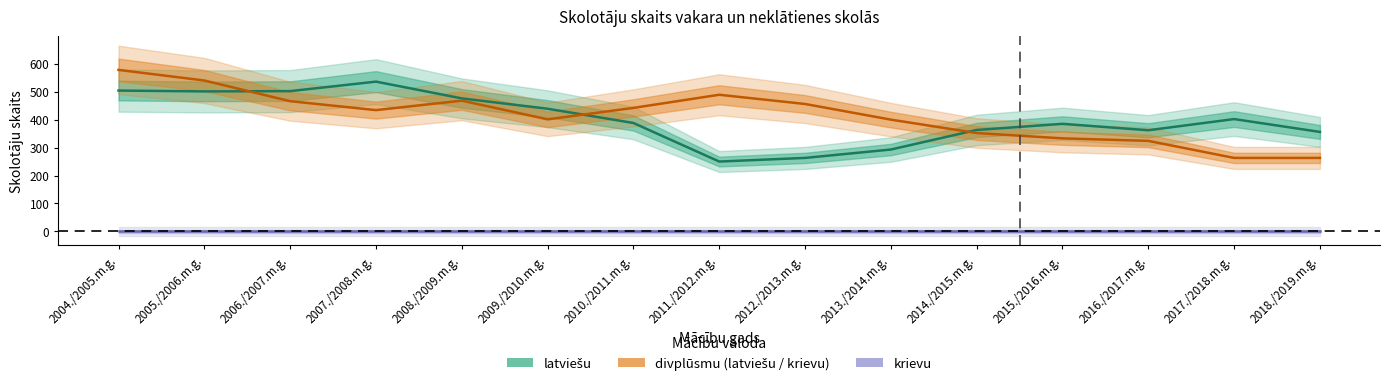

How many times do divplūsmu and latviešu cross each other?

3